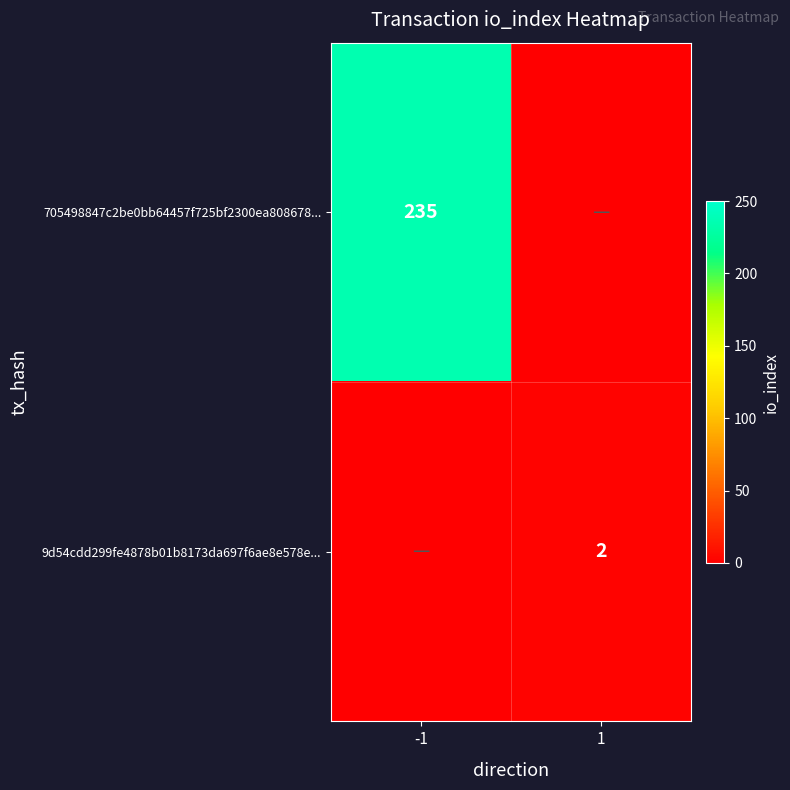

Which label corresponds to the largest value in the chart?

-1